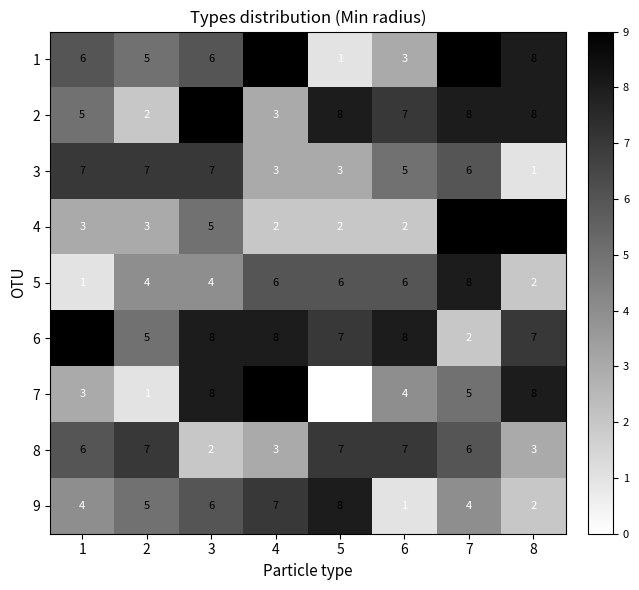

Which label corresponds to the smallest value in the chart?

5